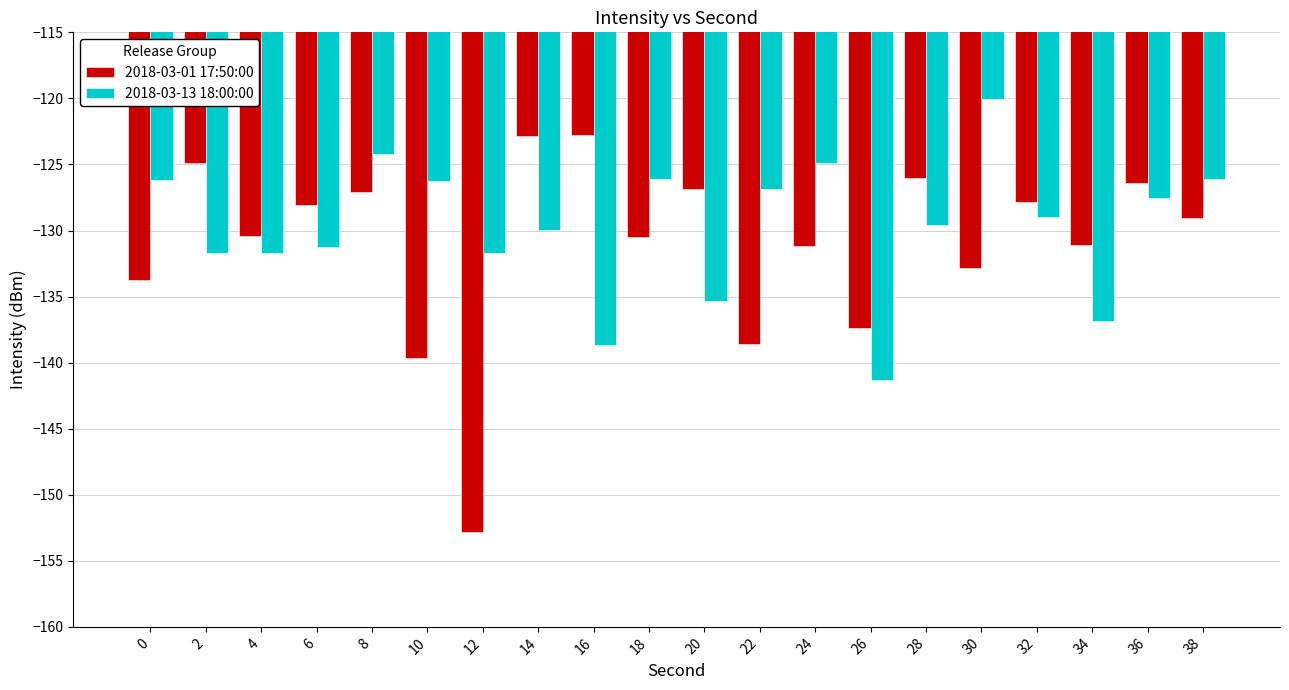

What is the maximum value shown in the chart?

-120.0